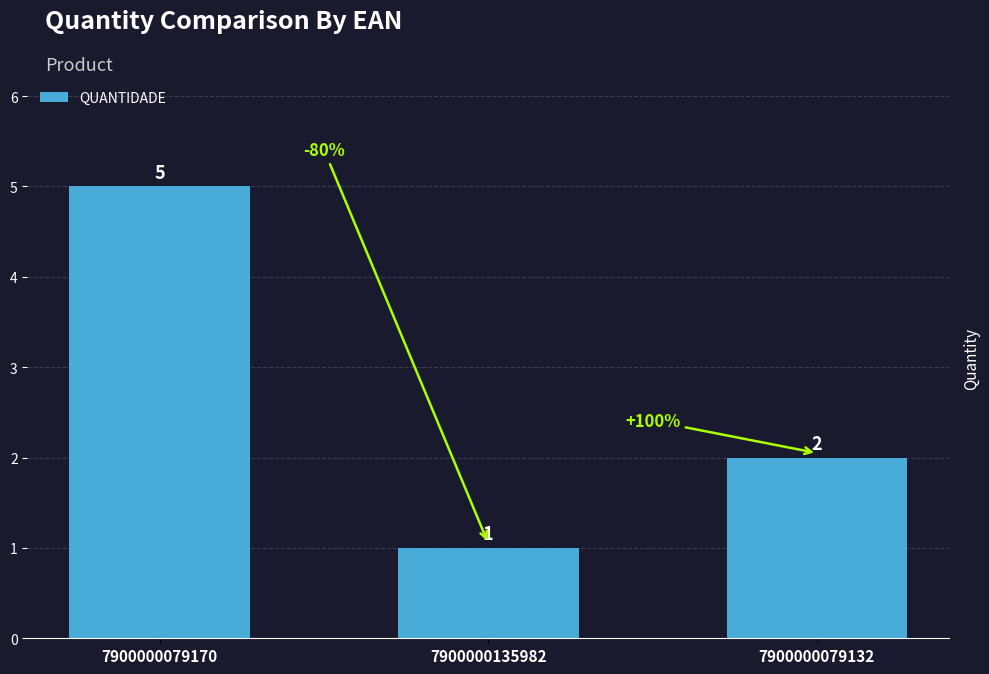

The value at 7900000135982 is 2. True or false?

False